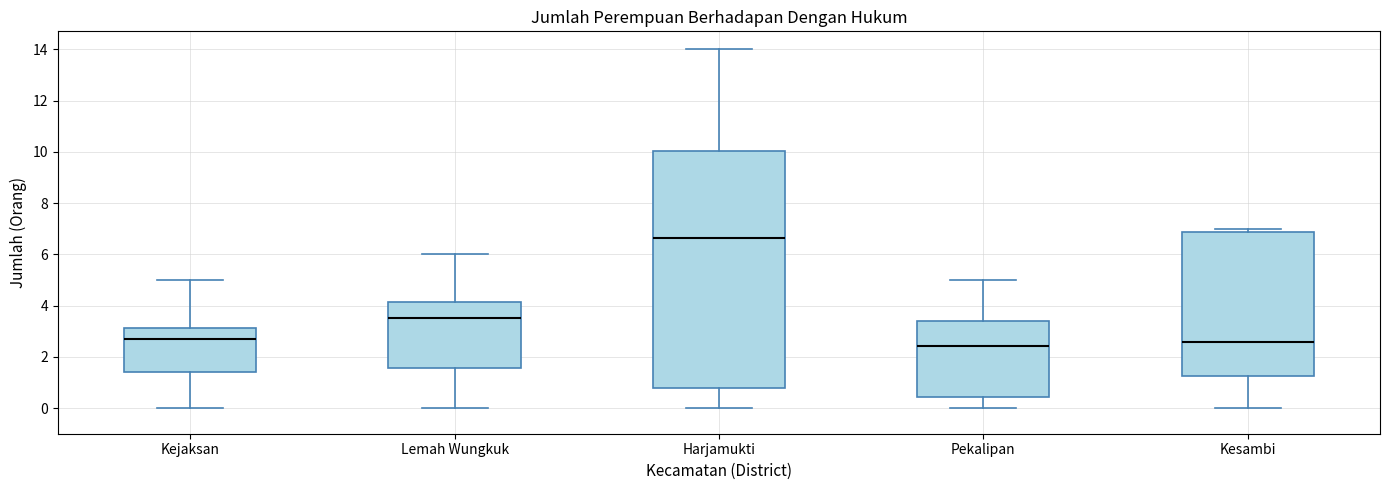

Which box is the tallest, from its lower edge to its upper edge?

Harjamukti